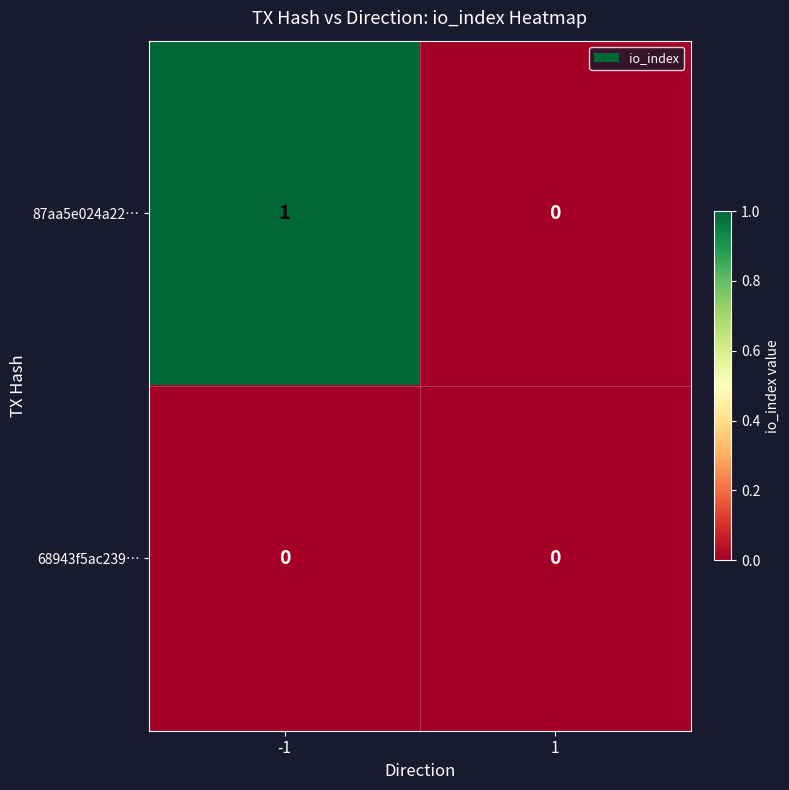

Rank the series by their average value, from highest to lowest.

87aa5e024a22…, 68943f5ac239…